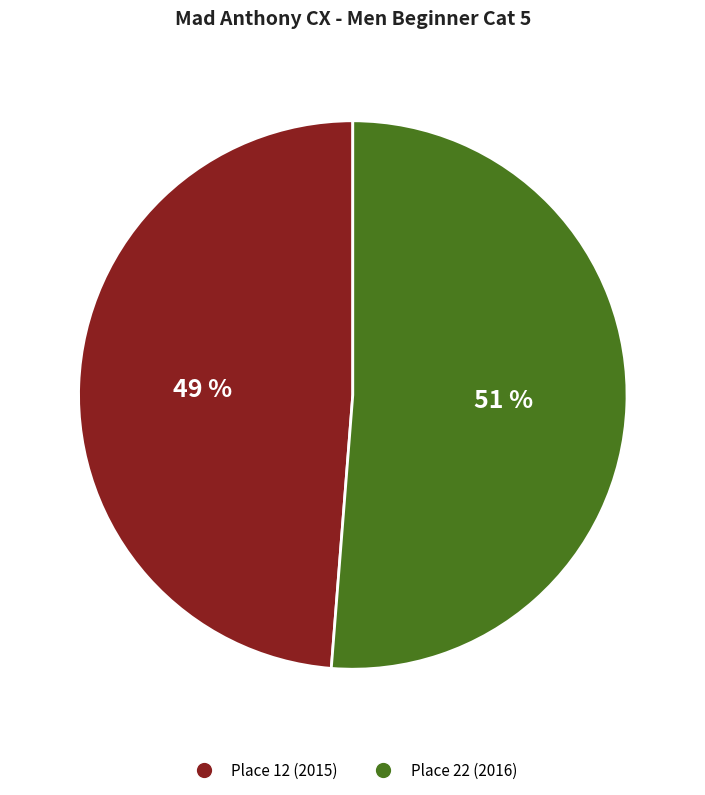

What is the ratio of the value at Place 12 (2015) to the value at Place 22 (2016)?

1.0